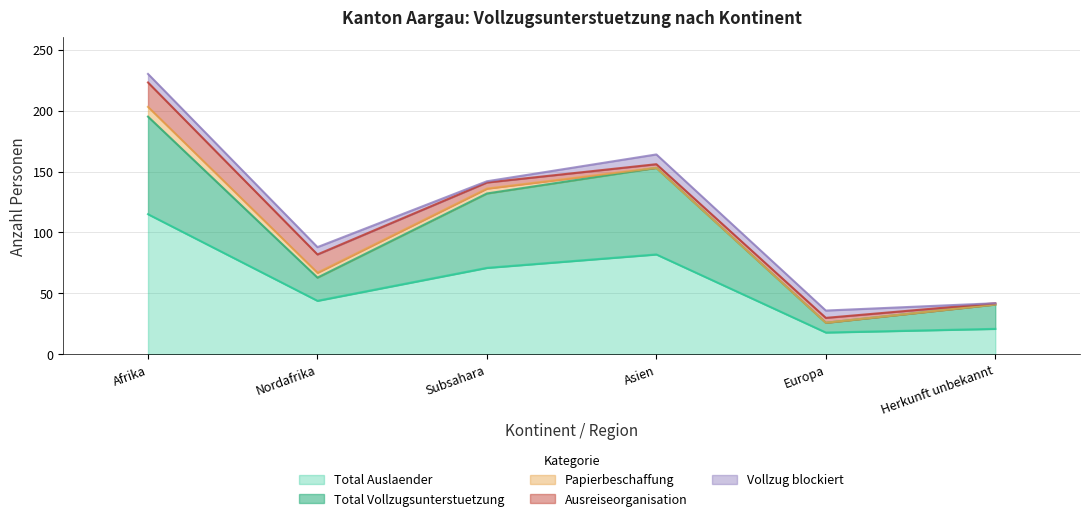

At which category does Vollzug blockiert reach its first local peak?

Asien